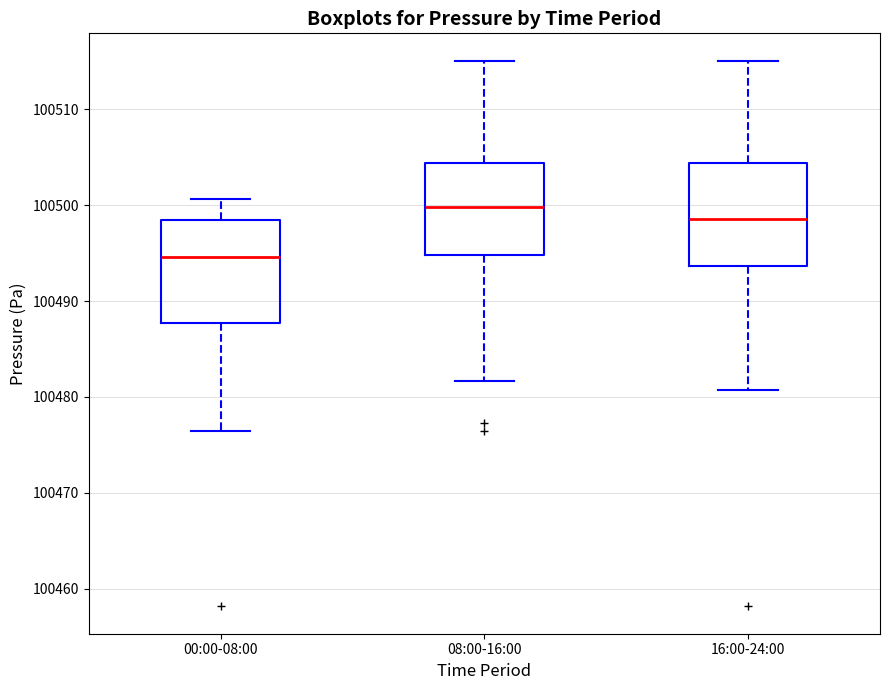

Reading left to right, read every box against the y-axis: the position of its median line, the range the box covers, and the ends of its whiskers. The values are not printed on the chart, so give them approximately, as read against the axis.

00:00-08:00: median 100495, box 100488 to 100498, whiskers 100476 to 100501
08:00-16:00: median 100500, box 100495 to 100504, whiskers 100482 to 100515
16:00-24:00: median 100499, box 100494 to 100504, whiskers 100481 to 100515